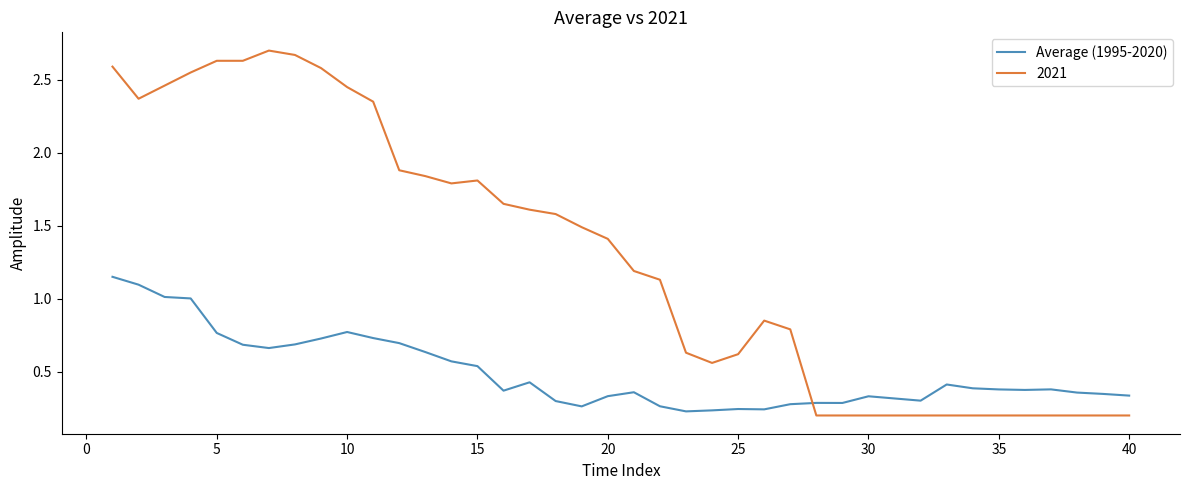

Which series has the widest spread of values?

2021